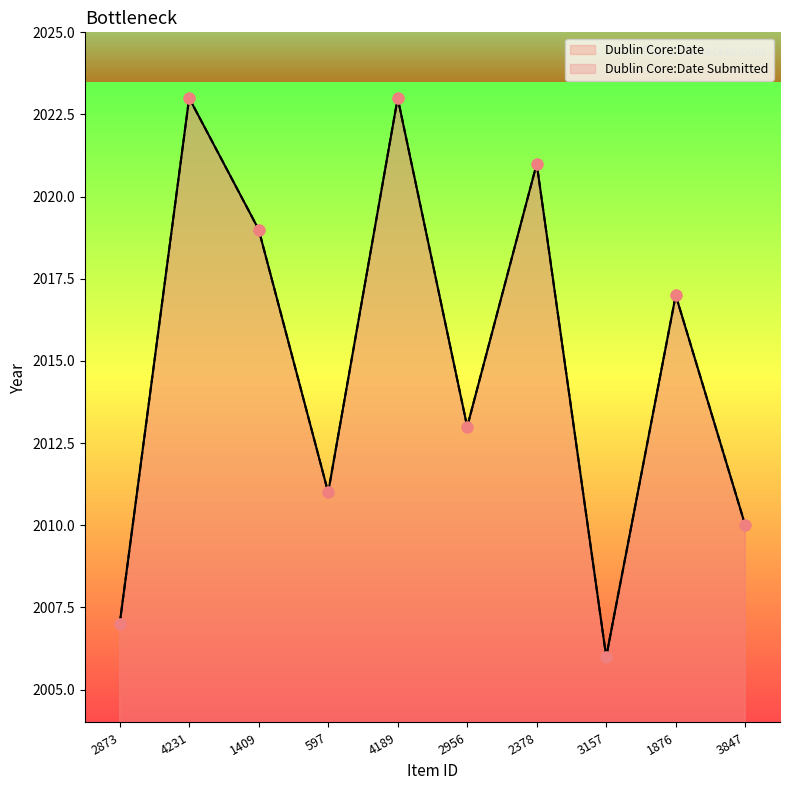

Which series reaches the maximum Y coordinate?

Dublin Core:Date